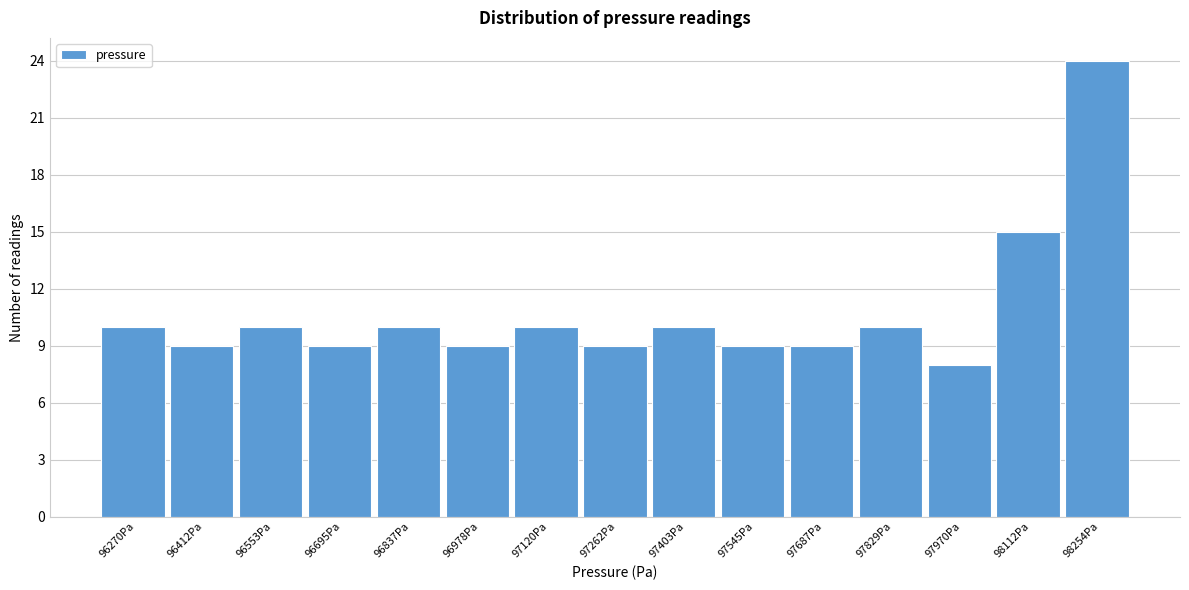

Reading left to right, transcribe all the data shown in this chart.

96270Pa=10	96412Pa=9	96553Pa=10	96695Pa=9	96837Pa=10	96978Pa=9	97120Pa=10	97262Pa=9	97403Pa=10	97545Pa=9	97687Pa=9	97829Pa=10	97970Pa=8	98112Pa=15	98254Pa=24